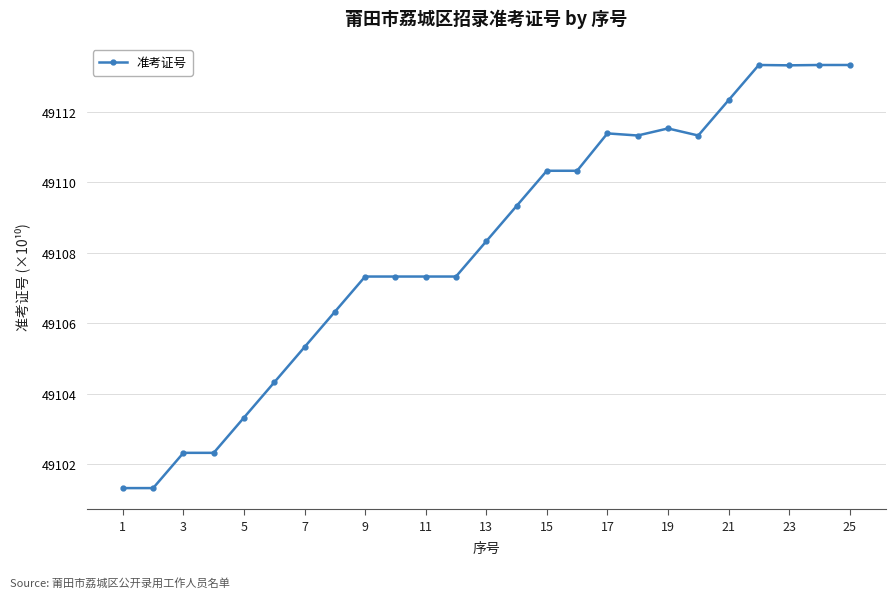

True or false: there are more than 1 points higher than both neighbors.

True